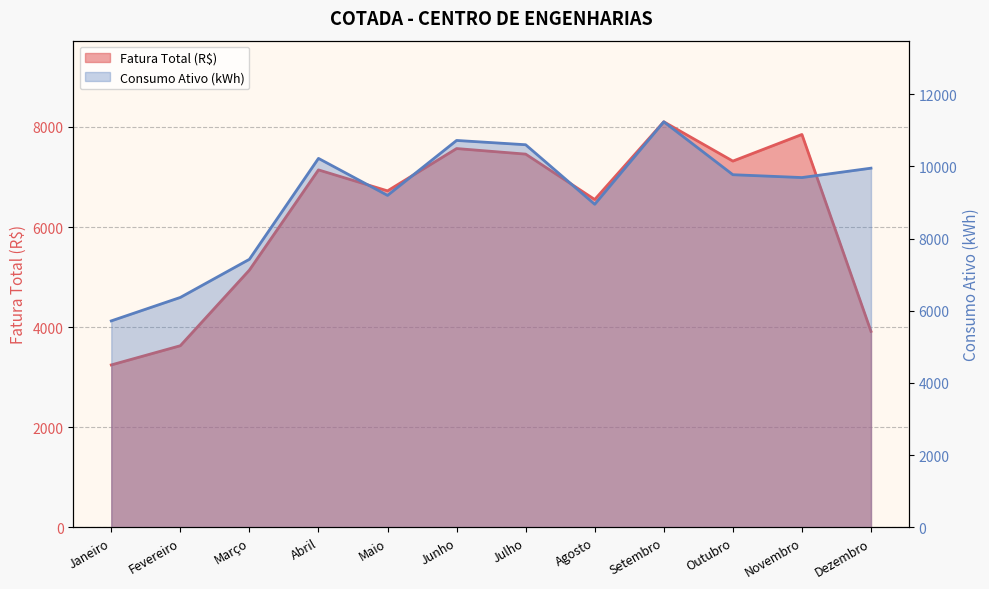

True or false: Fatura Total (R$) and Consumo Ativo (kWh) cross at least once.

False